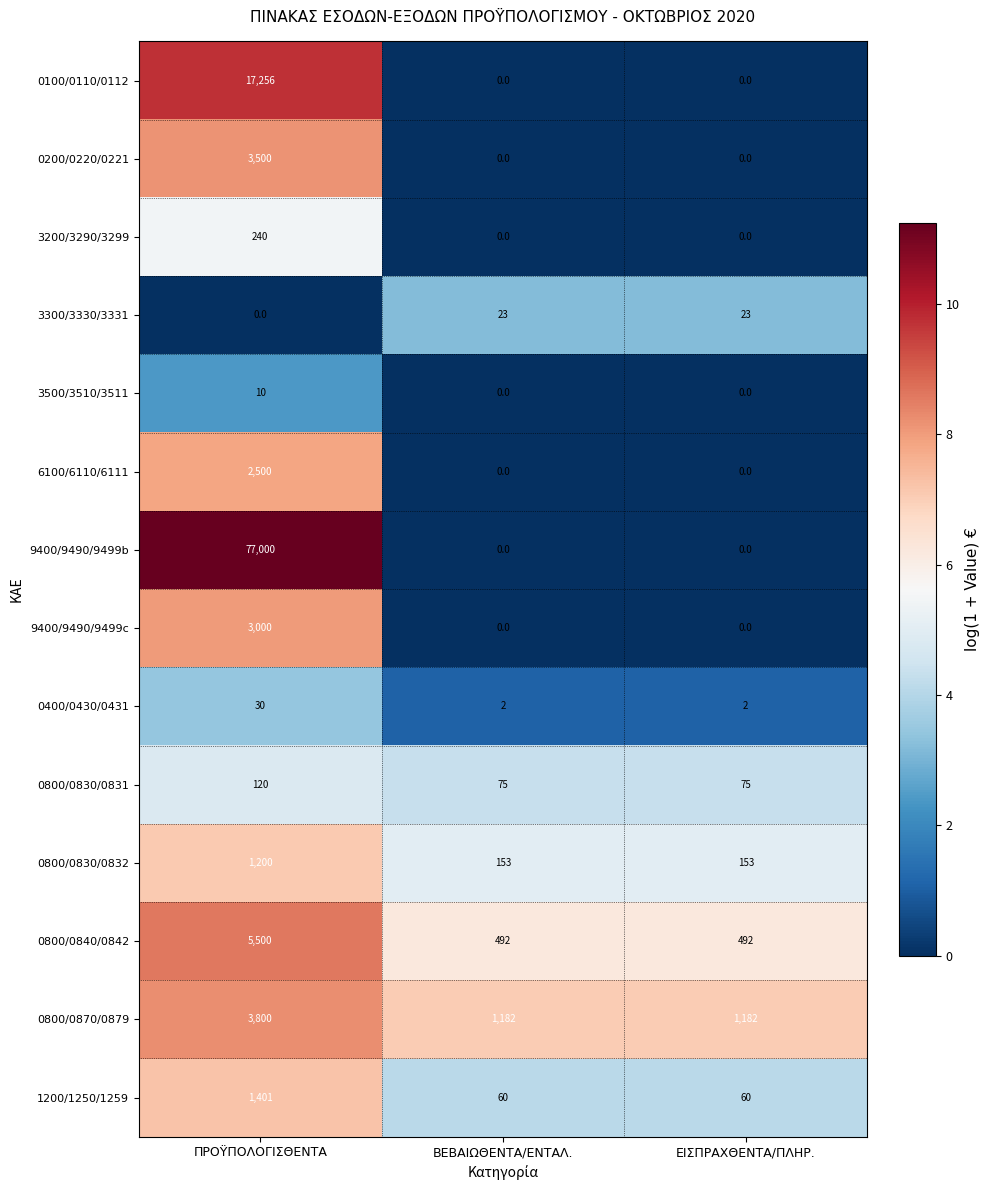

List the series in order of their peak value, lowest first.

3500/3510/3511, 3300/3330/3331, 0400/0430/0431, 0800/0830/0831, 3200/3290/3299, 0800/0830/0832, 1200/1250/1259, 6100/6110/6111, 9400/9490/9499c, 0200/0220/0221, 0800/0870/0879, 0800/0840/0842, 0100/0110/0112, 9400/9490/9499b